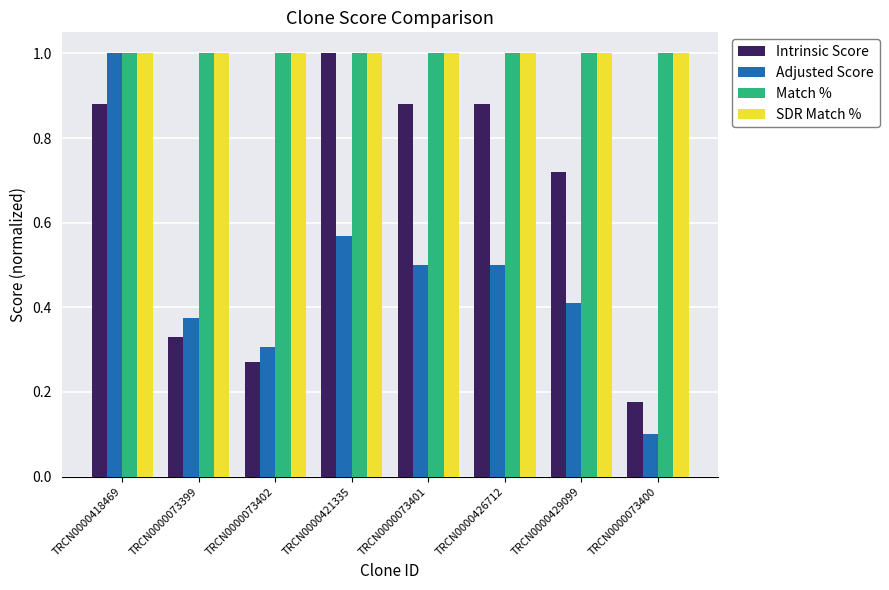

What is the lowest value of the Match % series?

1.0